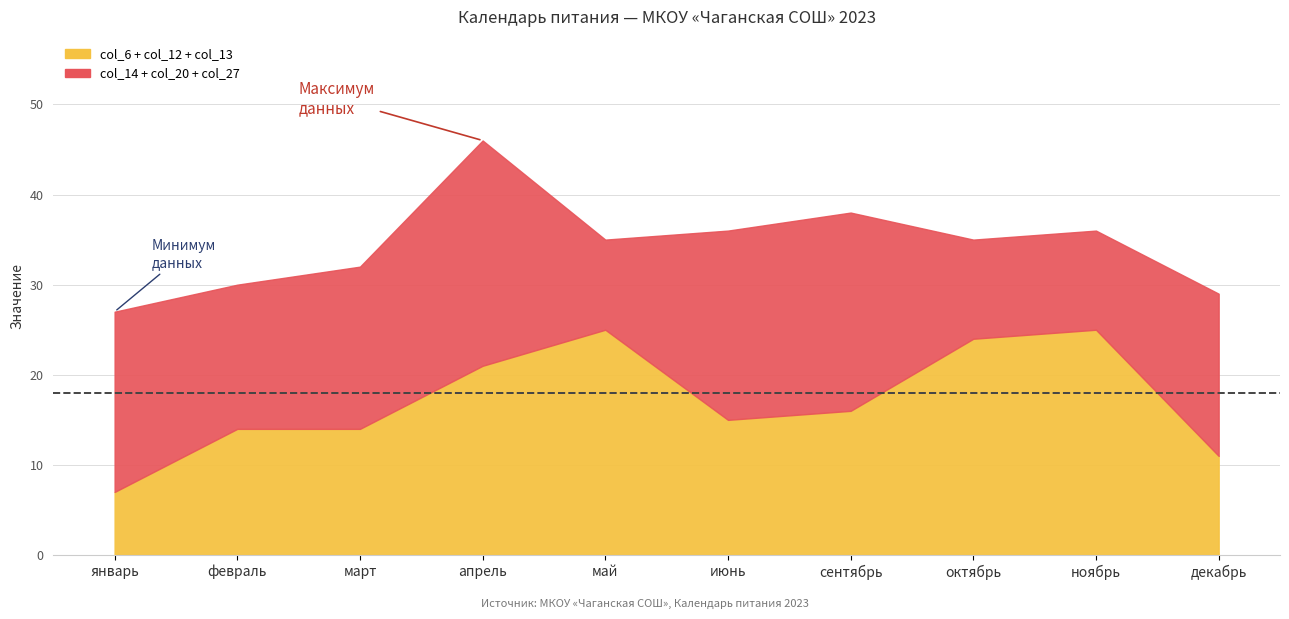

Between октябрь and сентябрь, which is larger?

октябрь